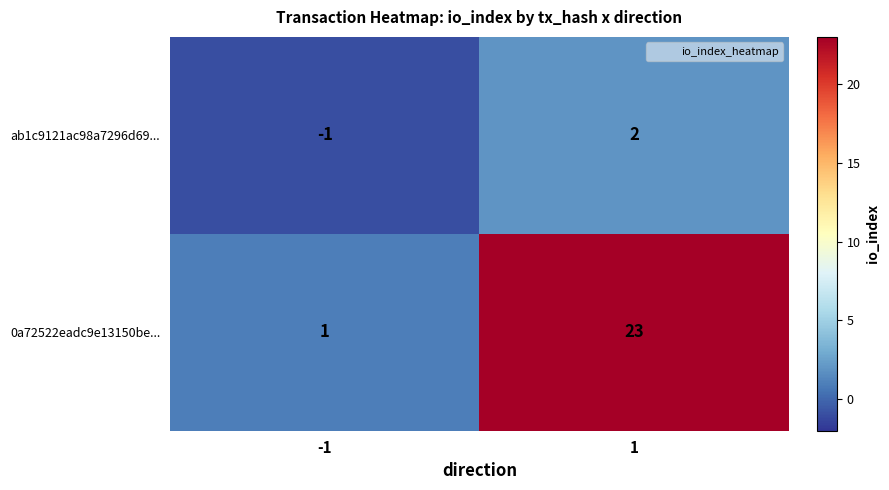

Rank the categories by 0a72522eadc9e13150be... value from highest to lowest.

1, -1